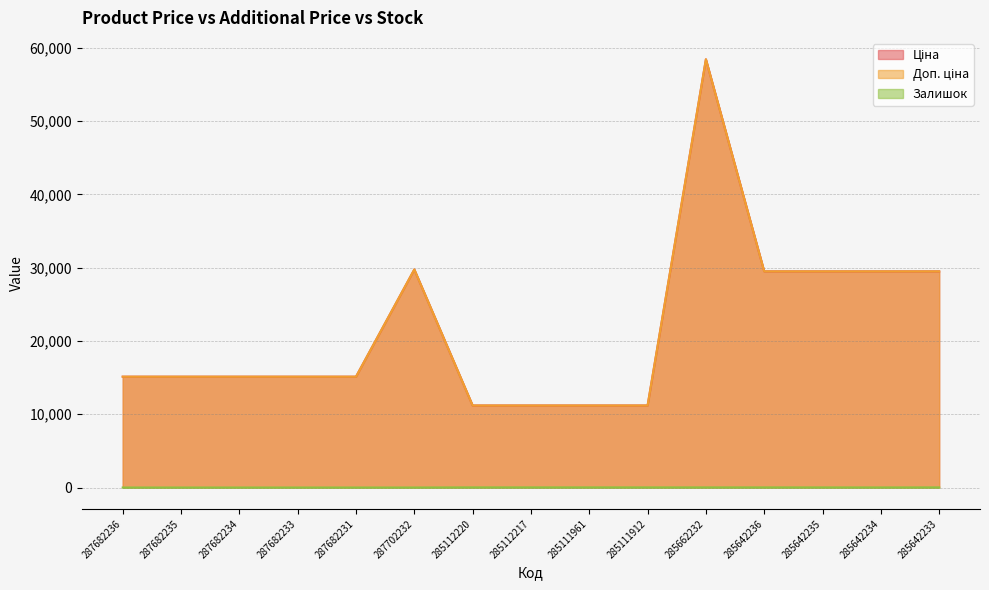

Reading left to right, what are all the values shown in this chart?

Ціна: 15120.0	15120.0	15120.0	15120.0	15120.0	29747.2	11188.2	11188.2	11188.2	11188.2	58426.5	29491.5	29491.5	29491.5	29491.5
Доп. ціна: 15120.0	15120.0	15120.0	15120.0	15120.0	29747.2	11188.2	11188.2	11188.2	11188.2	58426.5	29491.5	29491.5	29491.5	29491.5
Залишок: 0.0	0.0	0.0	0.0	0.0	0.0	17.0	17.0	17.0	15.0	14.0	14.0	13.0	9.0	16.0